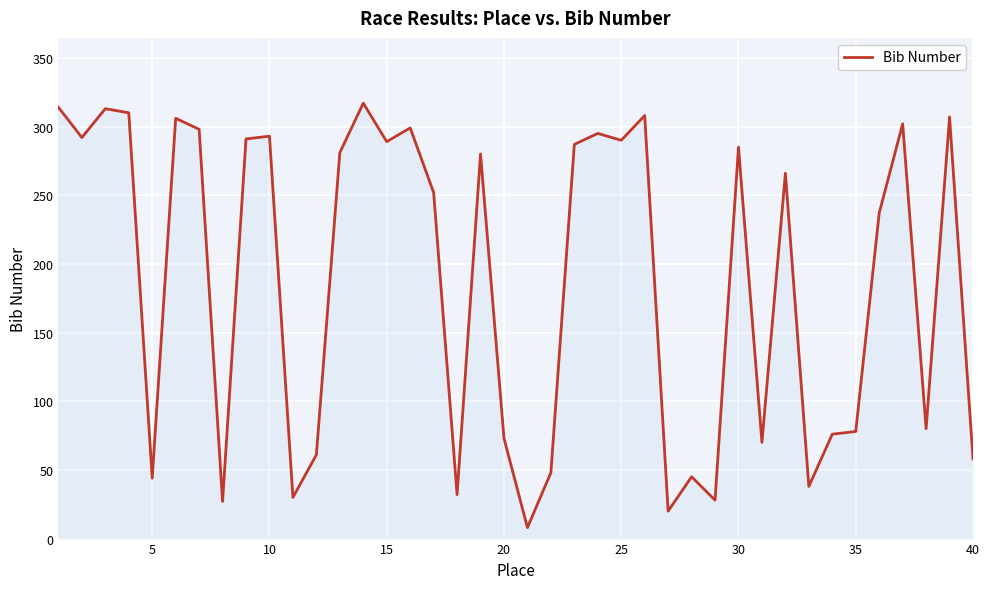

What is the greatest value displayed?

317